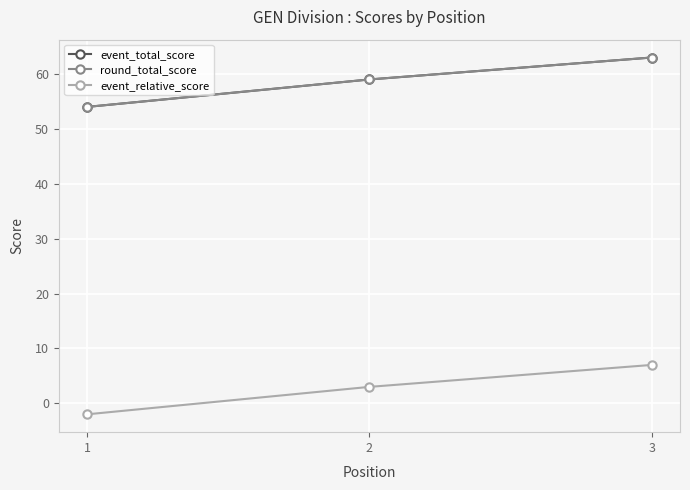

Is the value of event_total_score at 2 greater than the value of event_relative_score at 3?

Yes